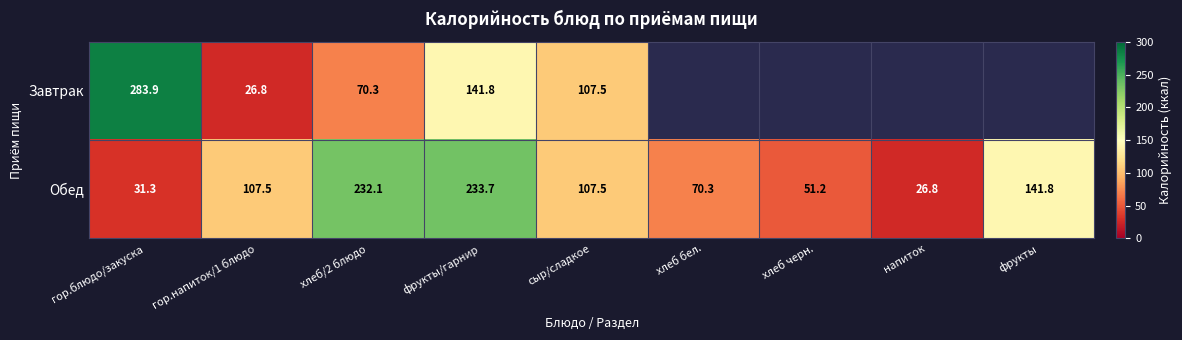

At how many categories does at least one series exceed 163?

3